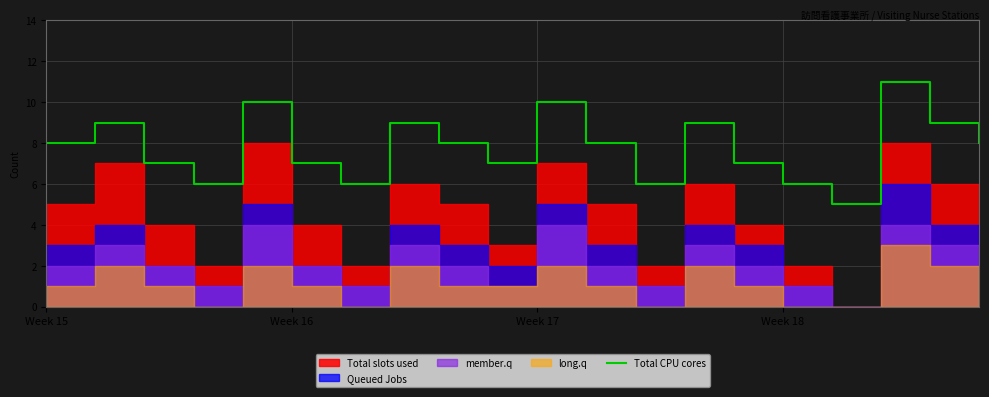

What is the lowest value of the Total CPU cores series?

5